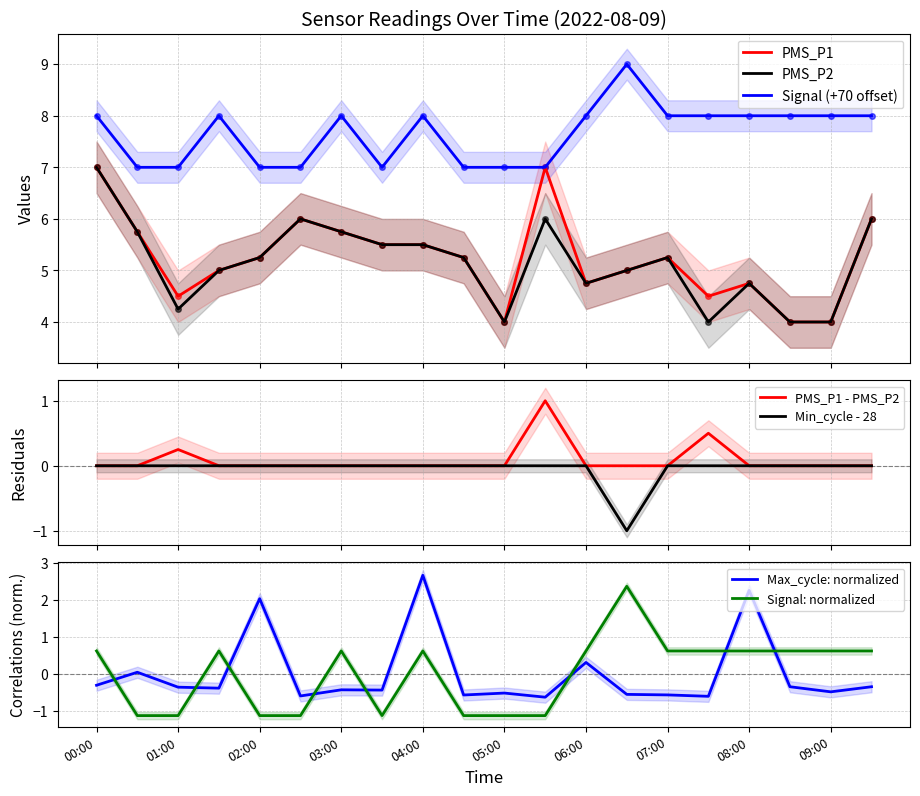

What position from the right is 08:00?

4